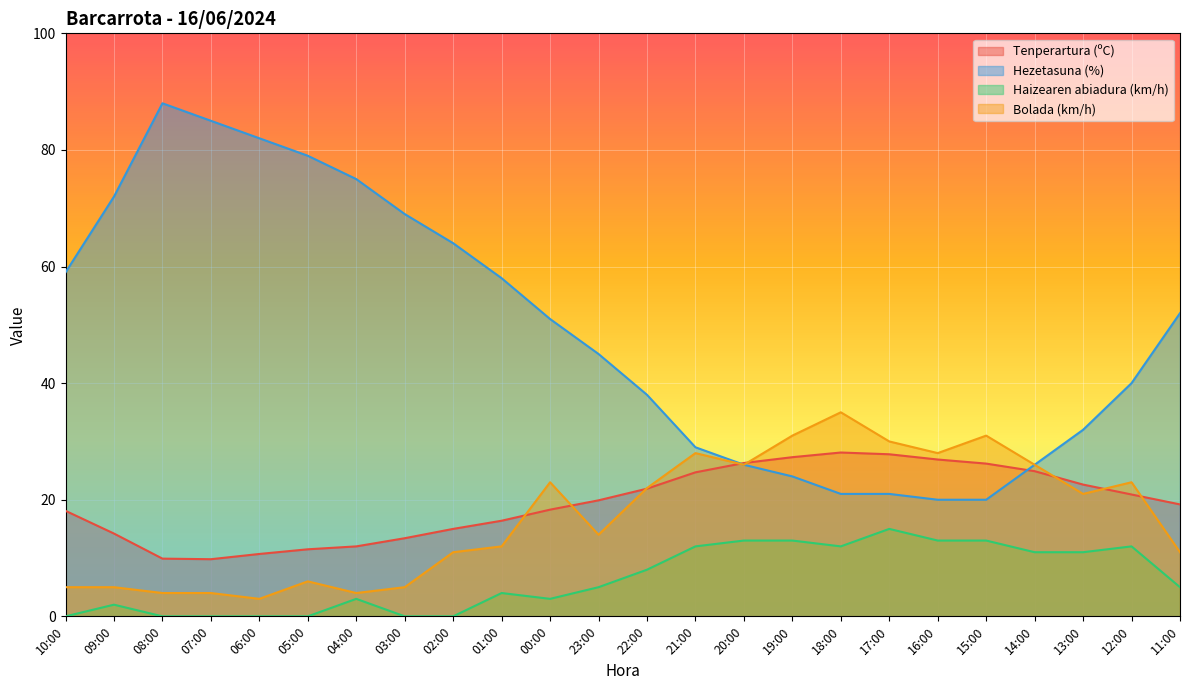

In Haizearen abiadura (km/h), how many points are lower than both neighbors (excluding endpoints)?

2